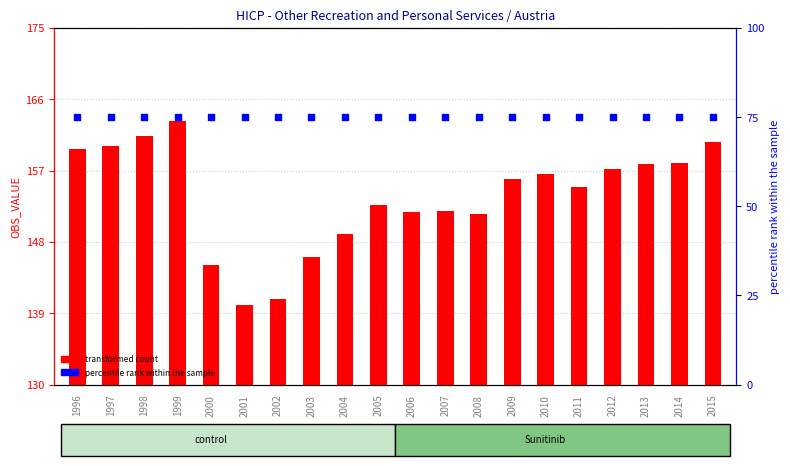

At which category is the sum across all series the highest?

1999